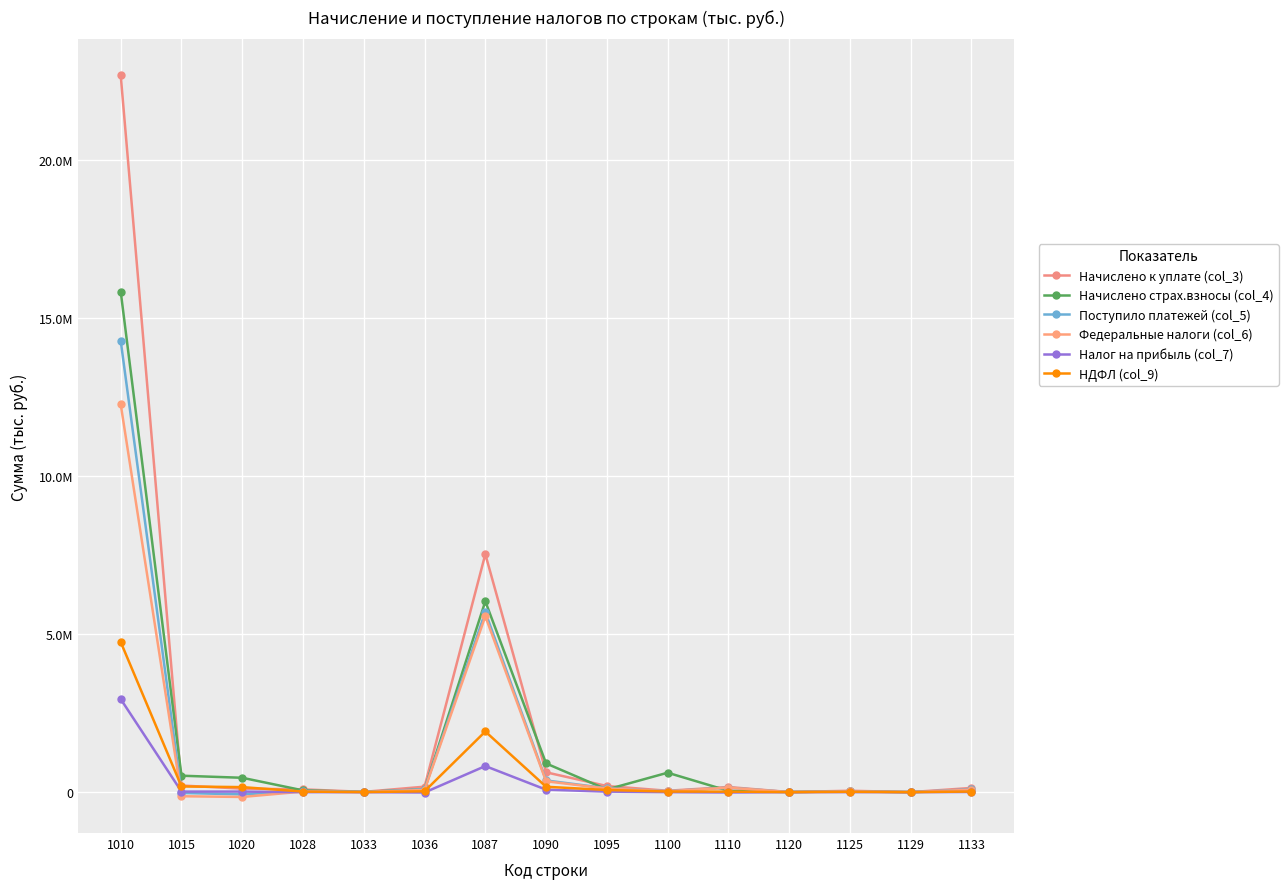

Is this an area chart (filled region under the line)?

No